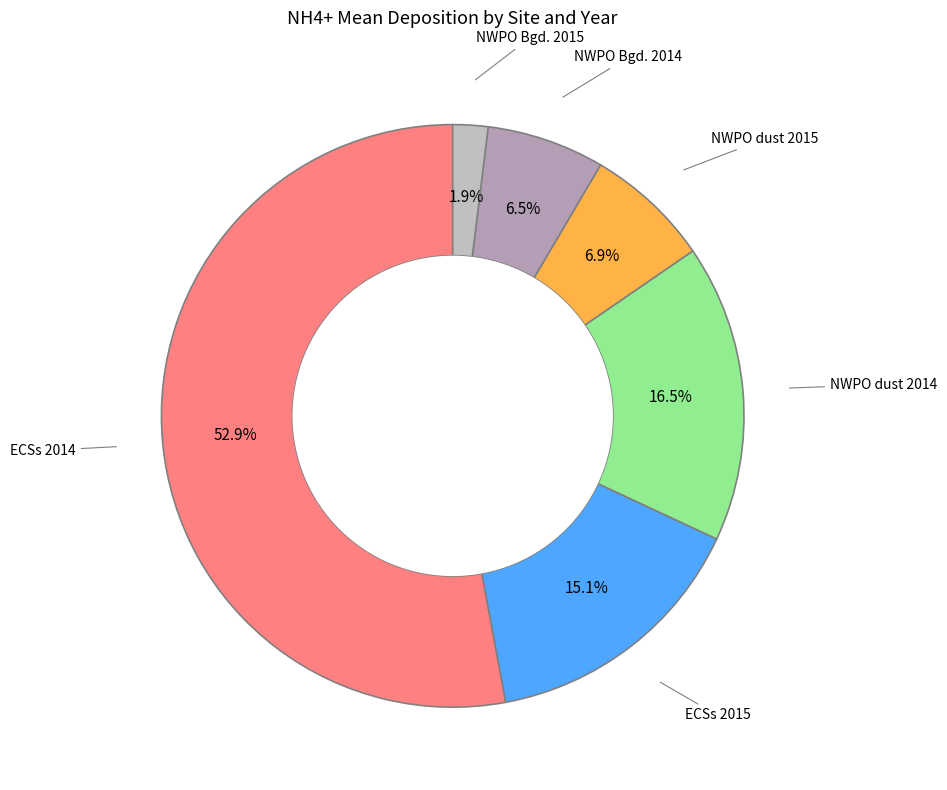

The NWPO Bgd. 2015 slice represents 11% of the pie. True or false?

False